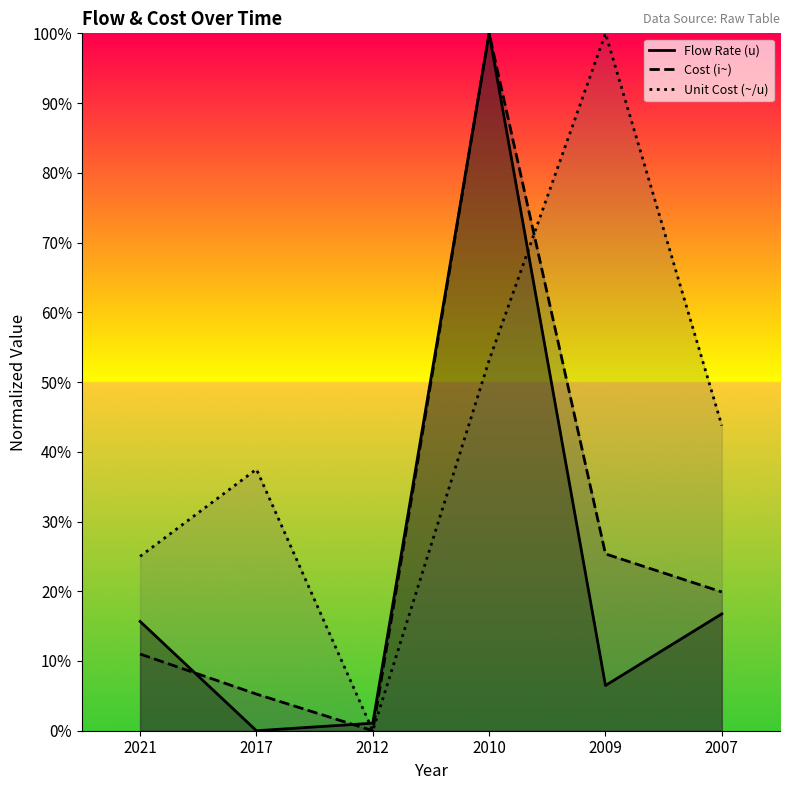

Reading left to right, extract all data points from this chart.

Flow Rate (u): 2021=15.7	2017=0.0	2012=1.1	2010=100.0	2009=6.5	2007=16.8
Cost (i~): 2021=11.0	2017=5.3	2012=0.0	2010=100.0	2009=25.4	2007=19.9
Unit Cost (~/u): 2021=25.0	2017=37.5	2012=0.0	2010=53.1	2009=100.0	2007=43.8